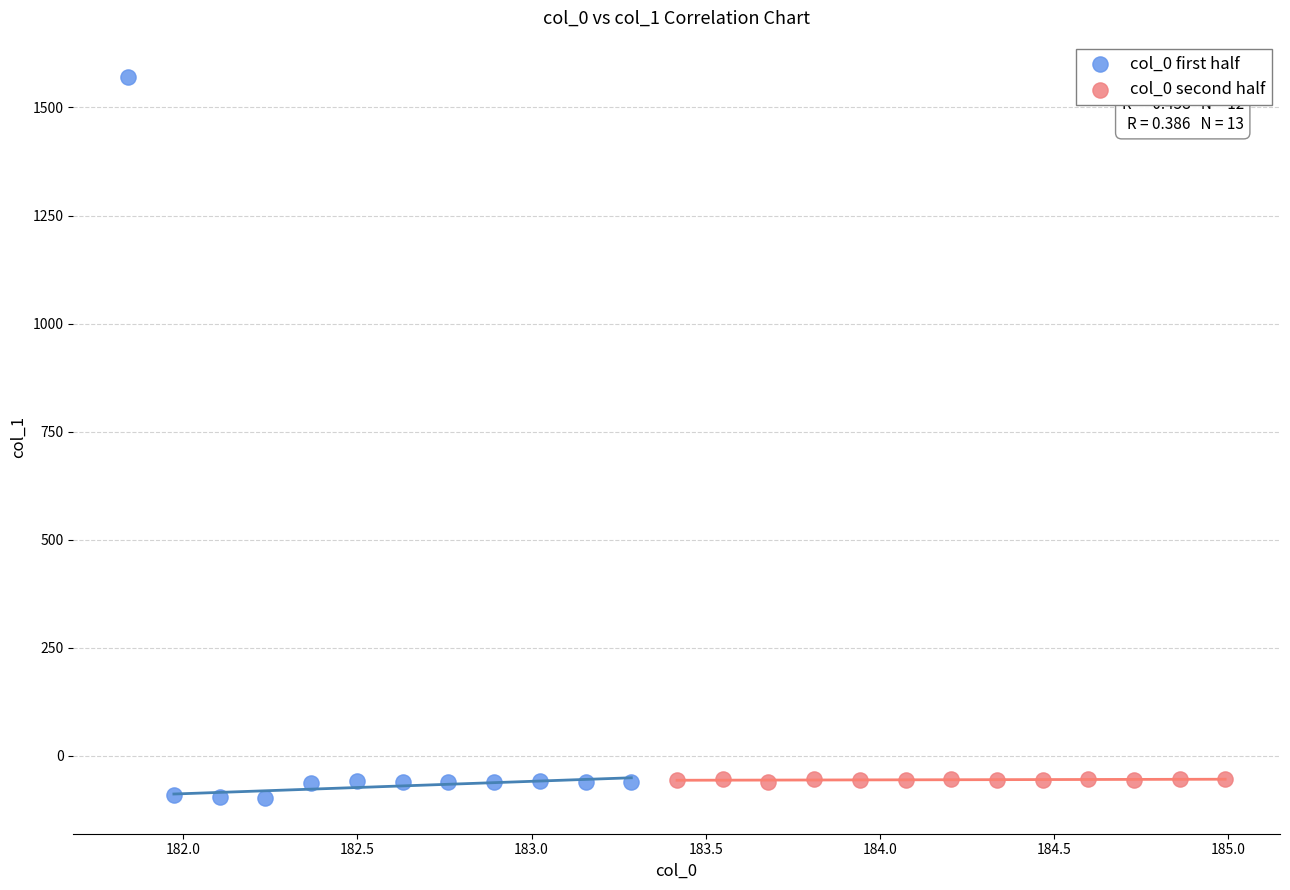

Which series has the widest spread of Y values?

col_0 first half